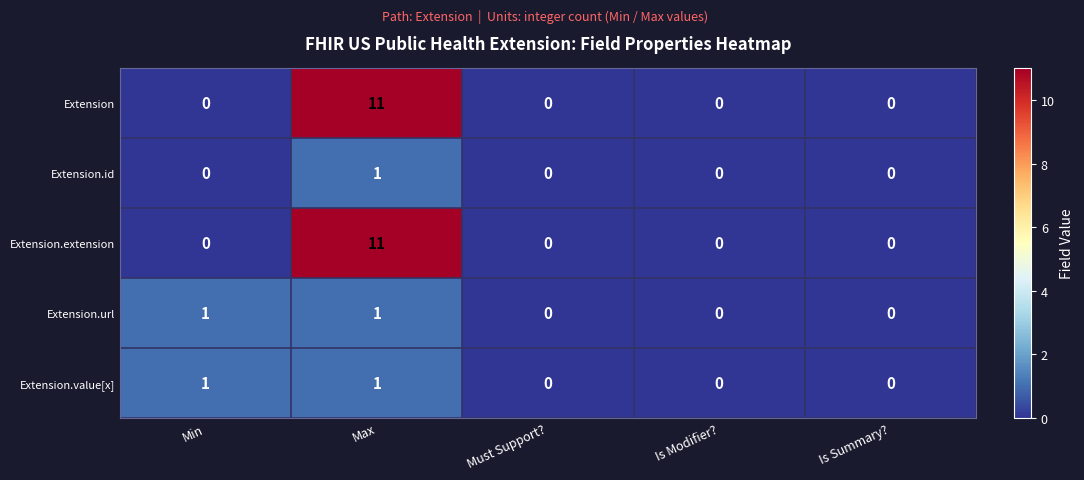

What is the difference between the highest and lowest values at Max?

10